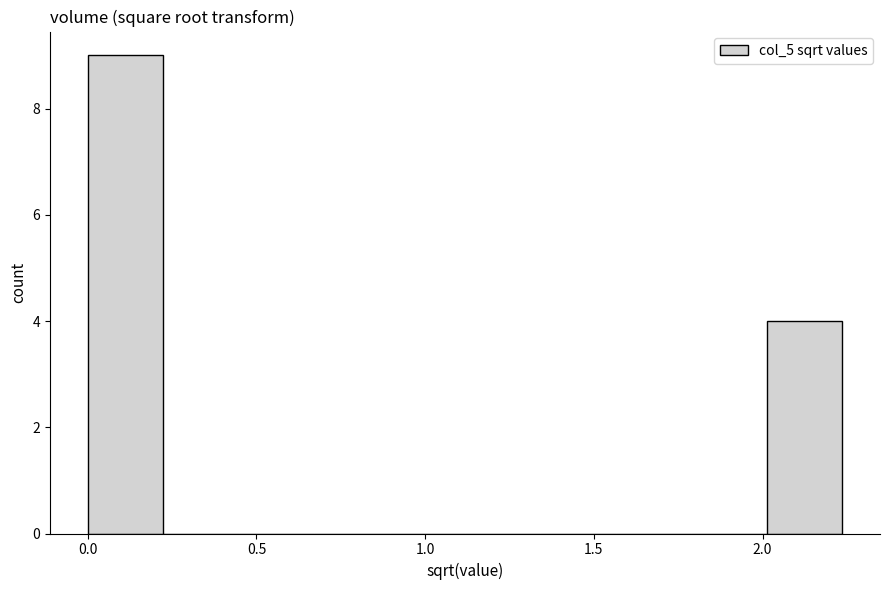

Which range on the x-axis has the tallest bar?

0.00 to 0.20